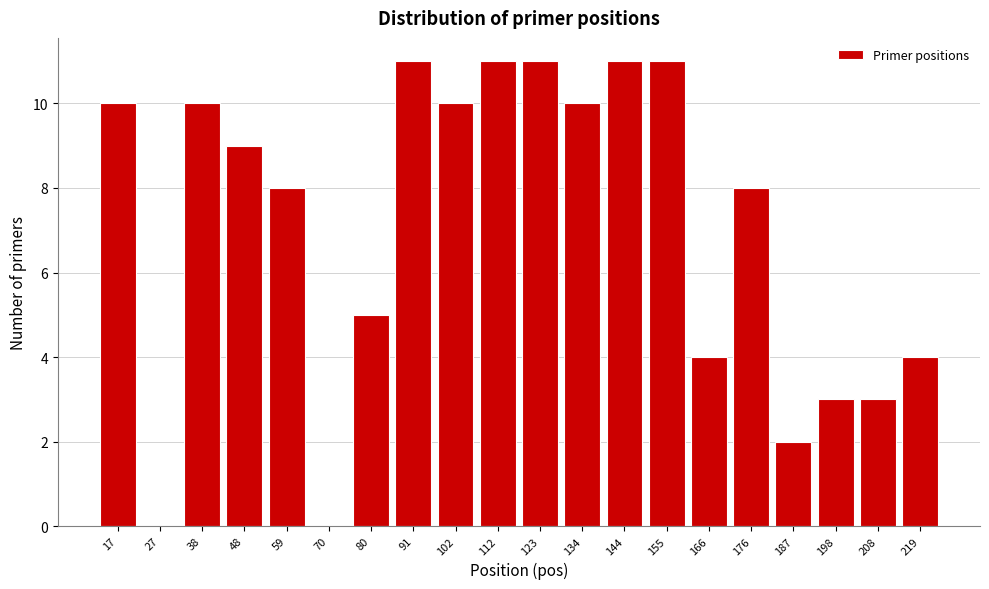

Reading left to right, list all the values displayed in this chart.

17=10	27=0	38=10	48=9	59=8	70=0	80=5	91=11	102=10	112=11	123=11	134=10	144=11	155=11	166=4	176=8	187=2	198=3	208=3	219=4